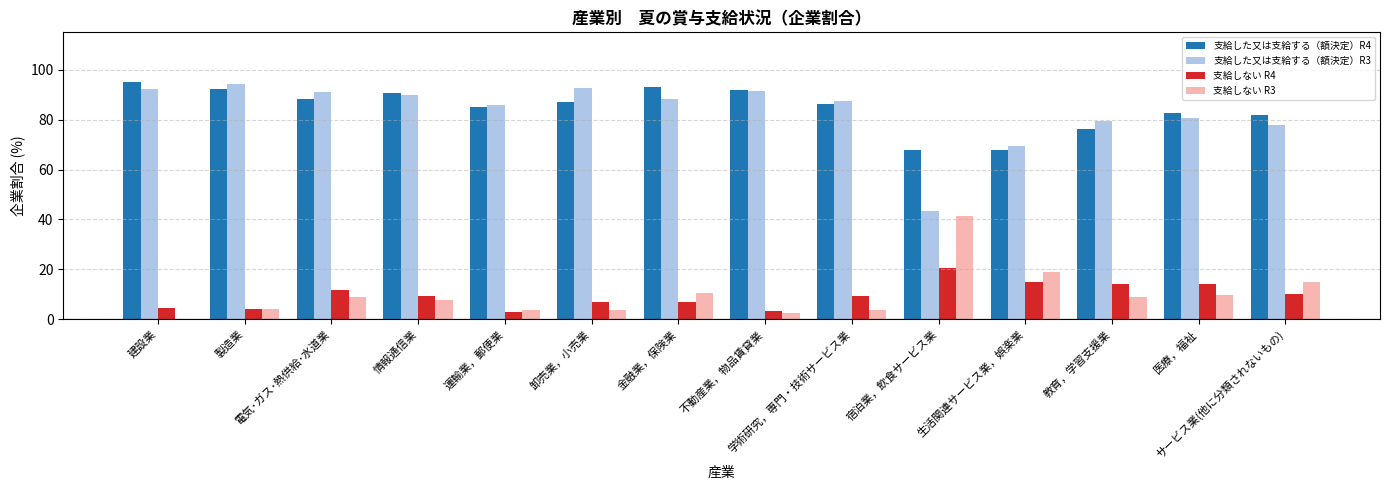

What is the sum of all 支給した又は支給する（額決定）R3 values?

1164.3